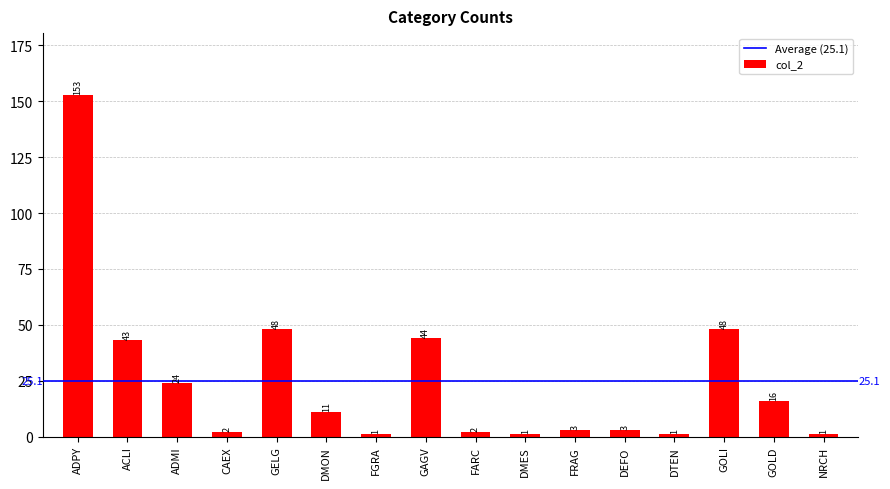

At which category does the chart reach its peak across all series?

ADPY